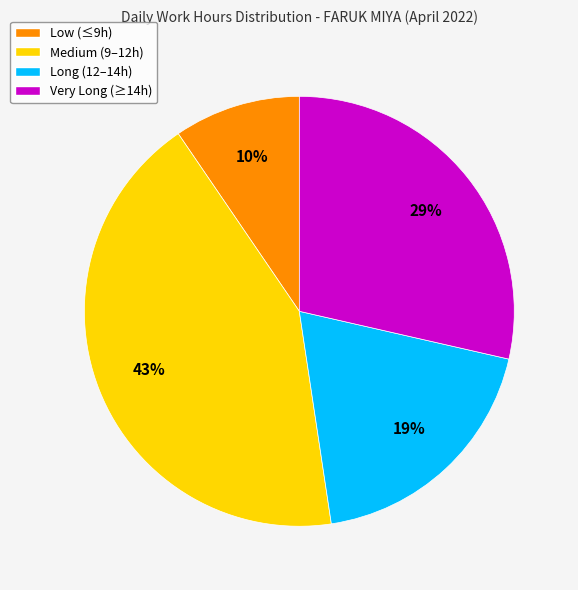

What is the largest slice in the pie chart?

Medium (9–12h)